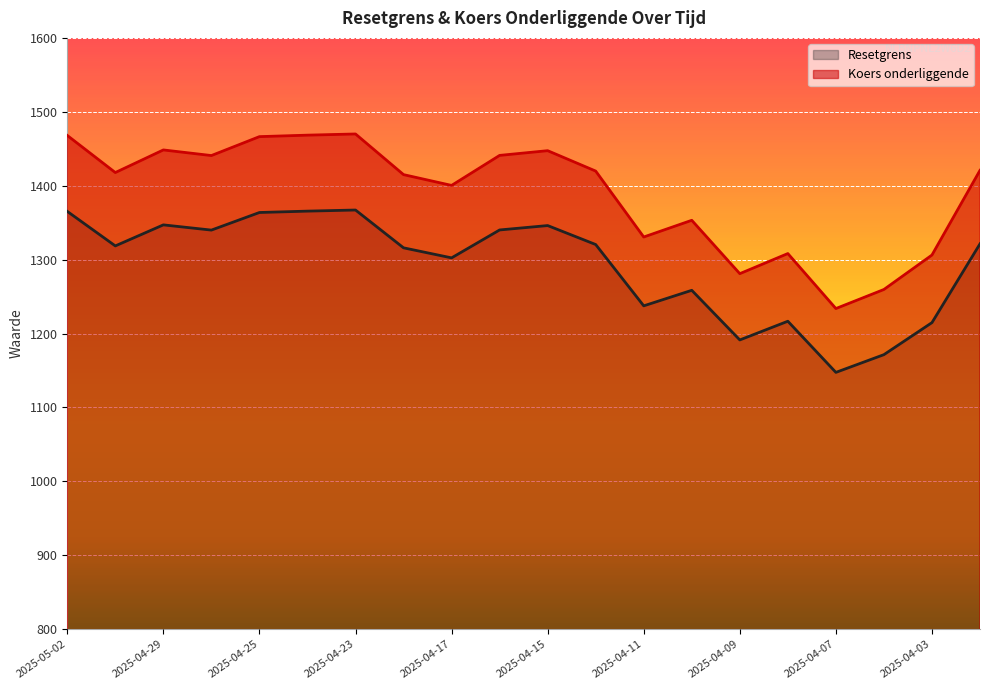

Where is the first local minimum for Resetgrens?

2025-04-30